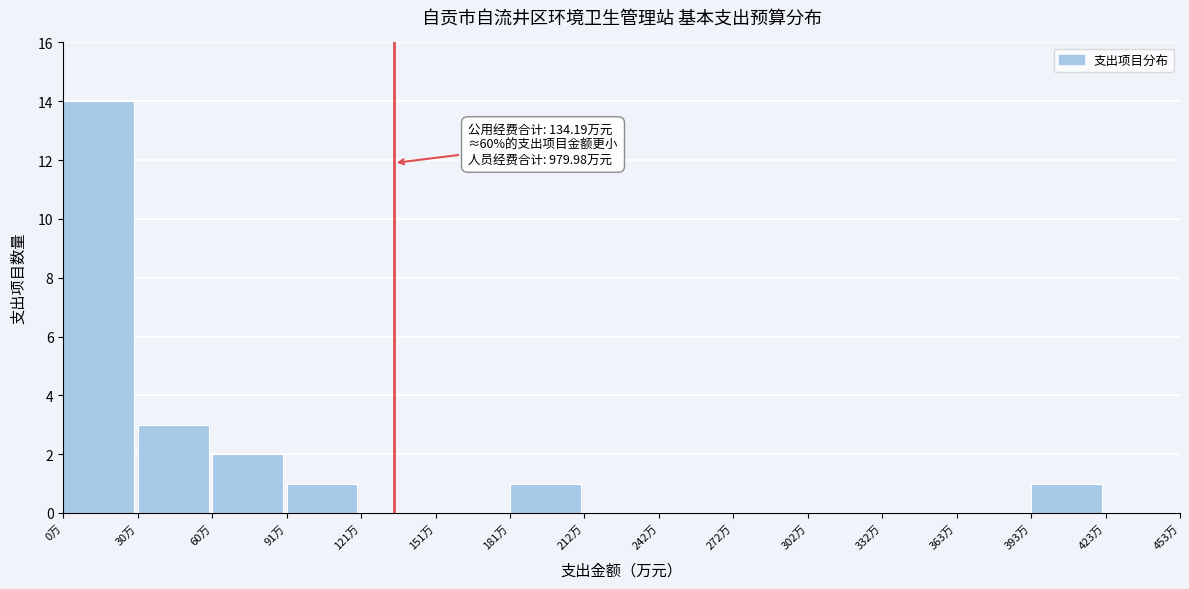

Over which range of the x-axis is the bar tallest?

0 to 30